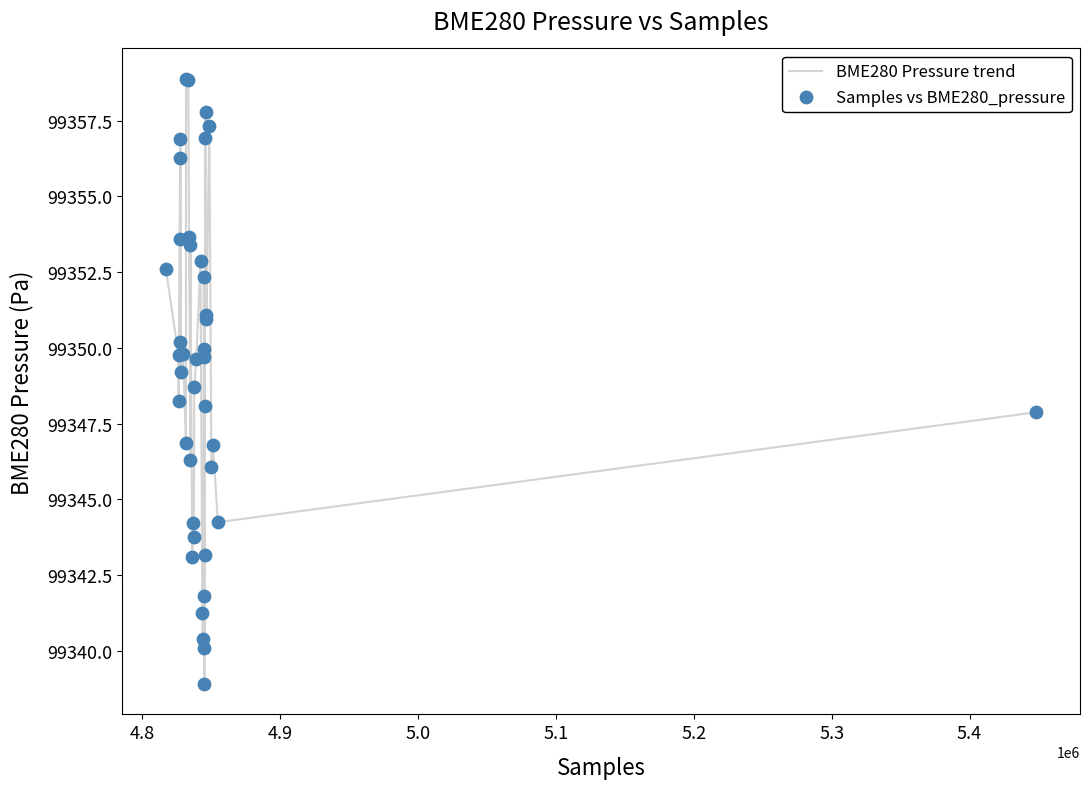

What is the difference between the maximum and minimum values?

20.0